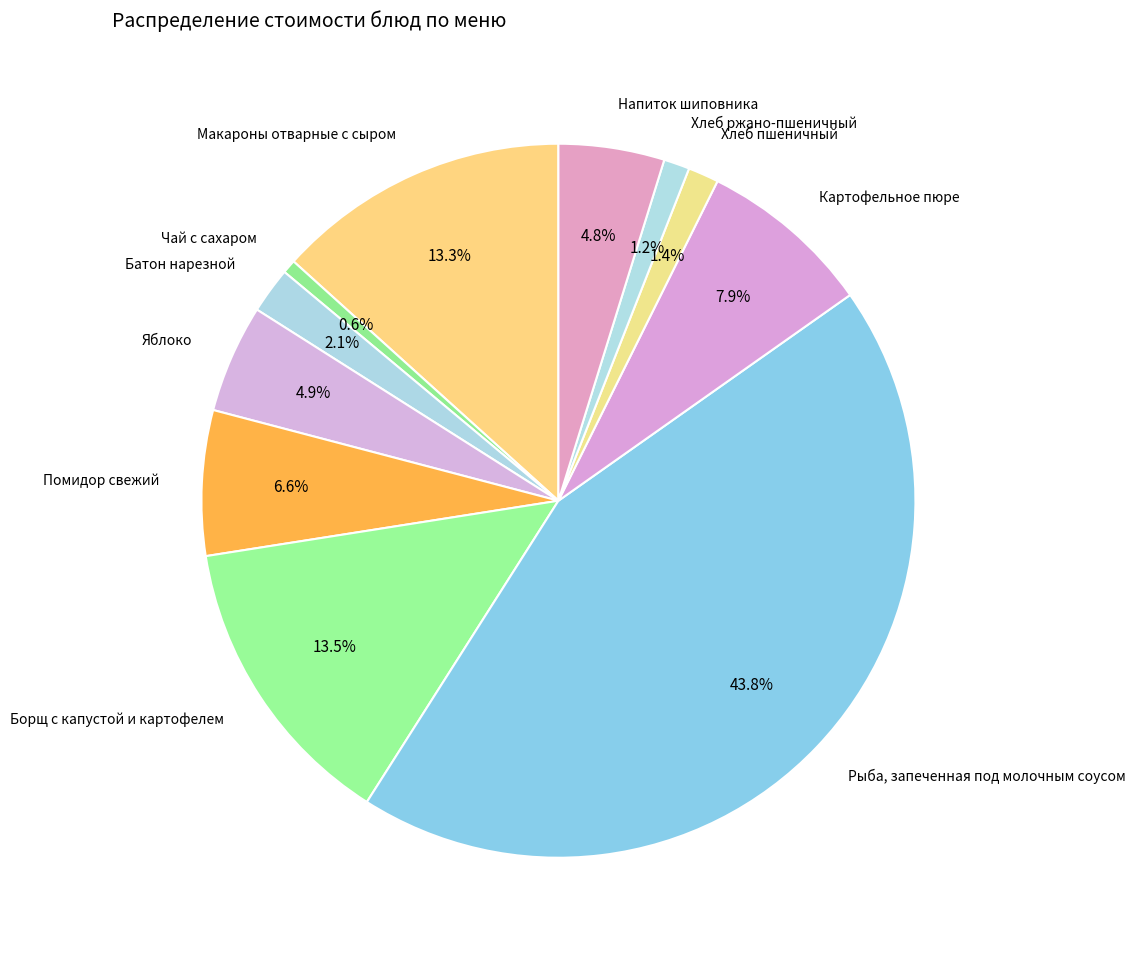

Do Яблоко and Батон нарезной together represent more than half of the pie?

No